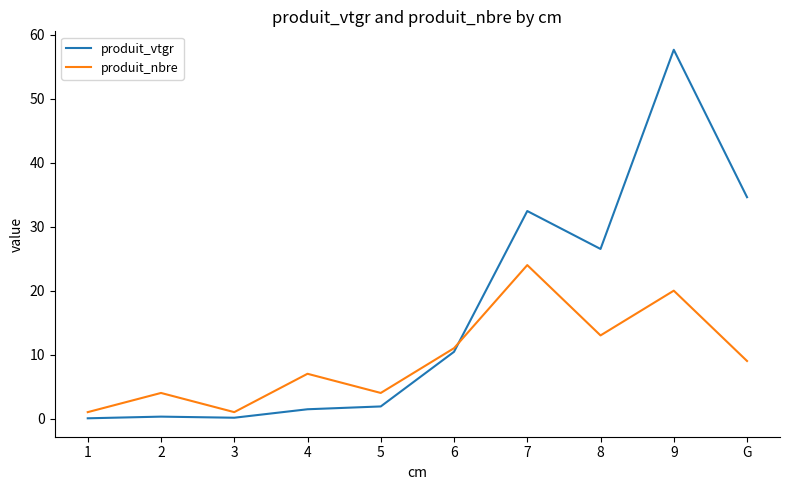

The produit_vtgr series shows 9.2 at 7. True or false?

False